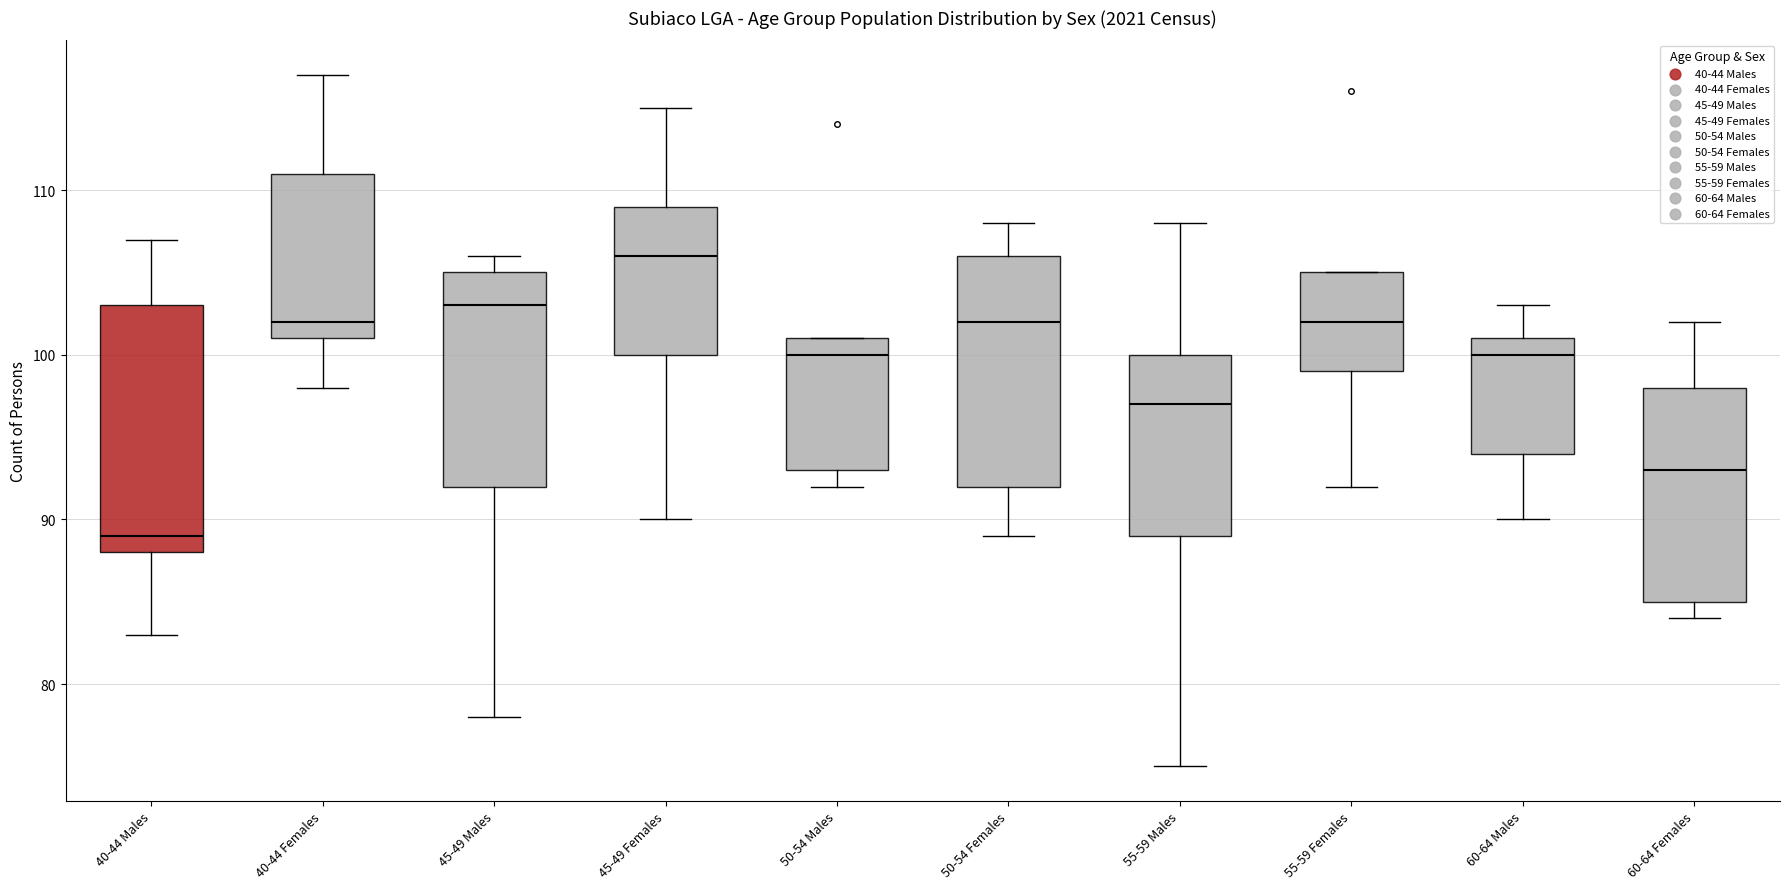

Reading left to right, read every box against the y-axis: the position of its median line, the range the box covers, and the ends of its whiskers. The values are not printed on the chart, so give them approximately, as read against the axis.

40-44 Males: median 89, box 88 to 103, whiskers 83 to 107
40-44 Females: median 102, box 101 to 111, whiskers 98 to 117
45-49 Males: median 103, box 92 to 105, whiskers 78 to 106
45-49 Females: median 106, box 100 to 109, whiskers 90 to 115
50-54 Males: median 100, box 93 to 101, whiskers 92 to 101
50-54 Females: median 102, box 92 to 106, whiskers 89 to 108
55-59 Males: median 97, box 89 to 100, whiskers 75 to 108
55-59 Females: median 102, box 99 to 105, whiskers 92 to 105
60-64 Males: median 100, box 94 to 101, whiskers 90 to 103
60-64 Females: median 93, box 85 to 98, whiskers 84 to 102